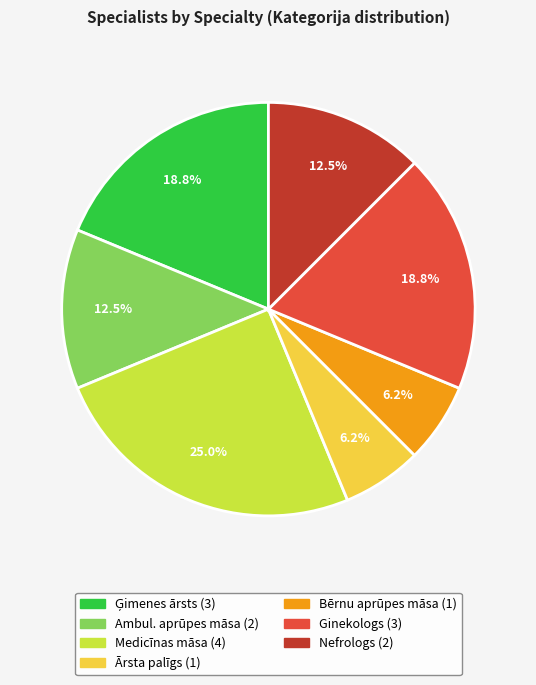

Does any single category account for the majority?

No